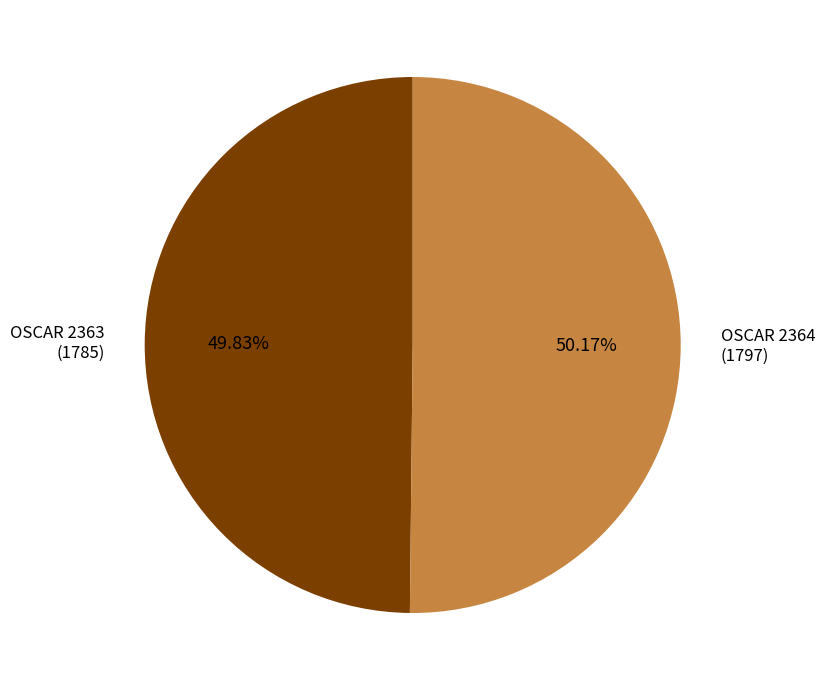

What percentage is the OSCAR 2364 slice, to the nearest percent?

50%